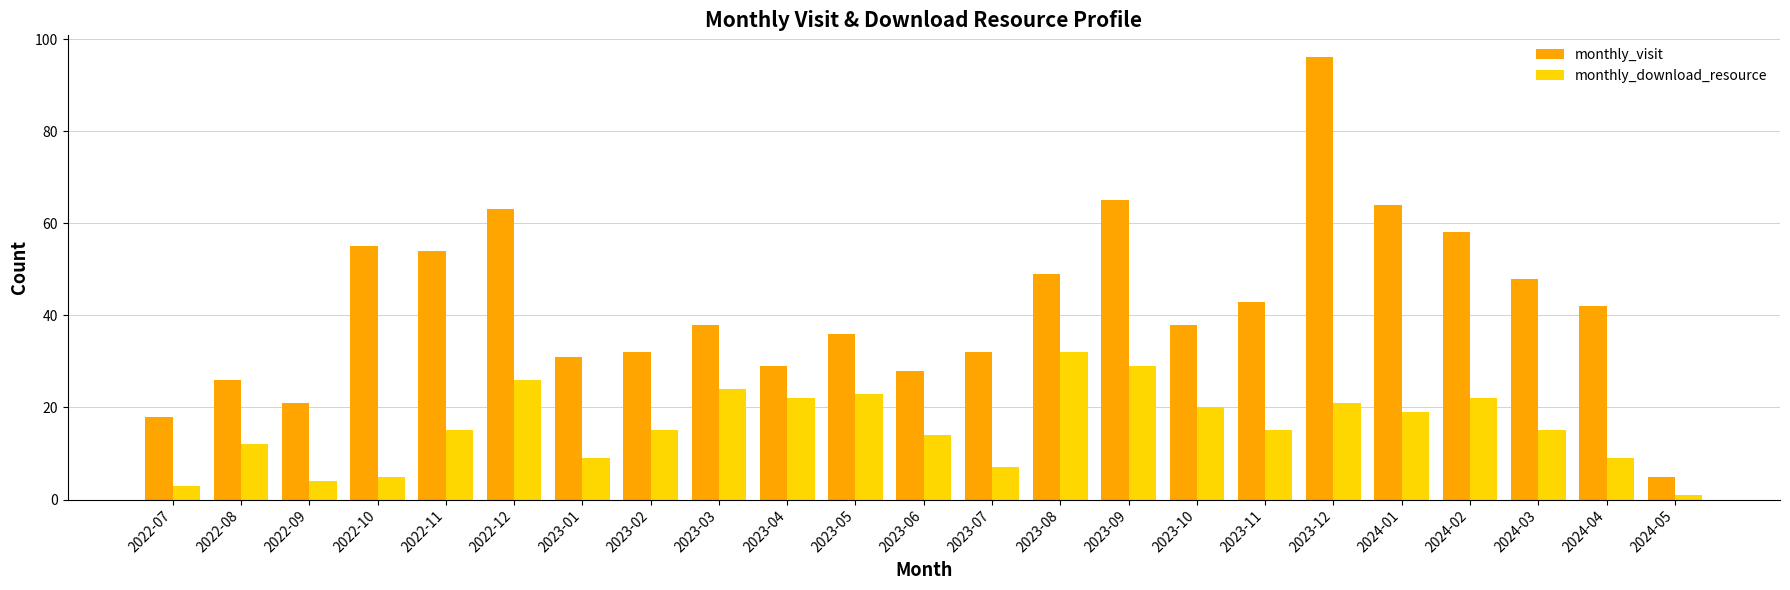

How many series are shown in this chart?

2